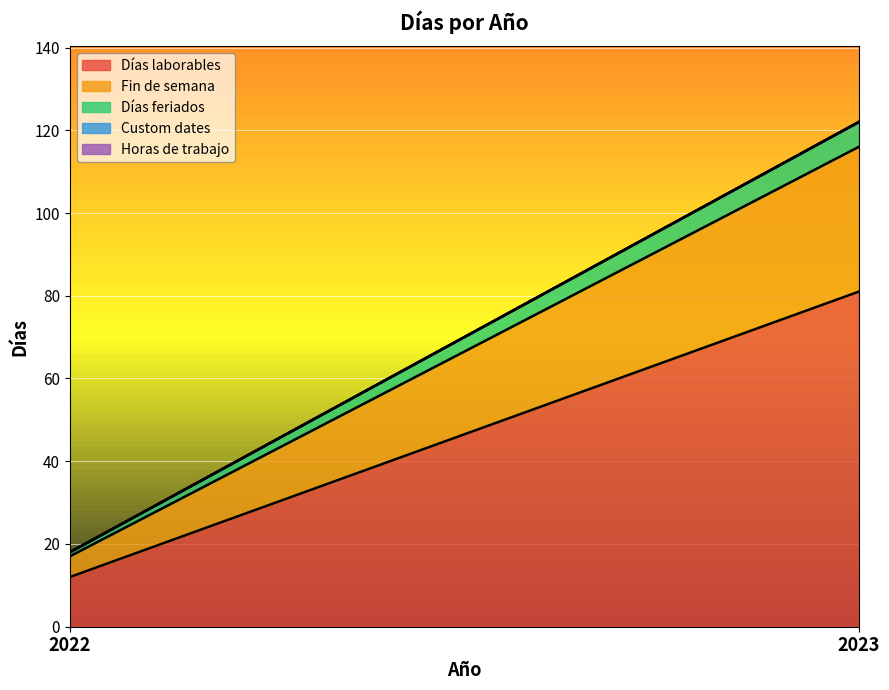

Rank the series at 2023 from lowest to highest value.

Custom dates, Horas de trabajo, Días feriados, Fin de semana, Días laborables